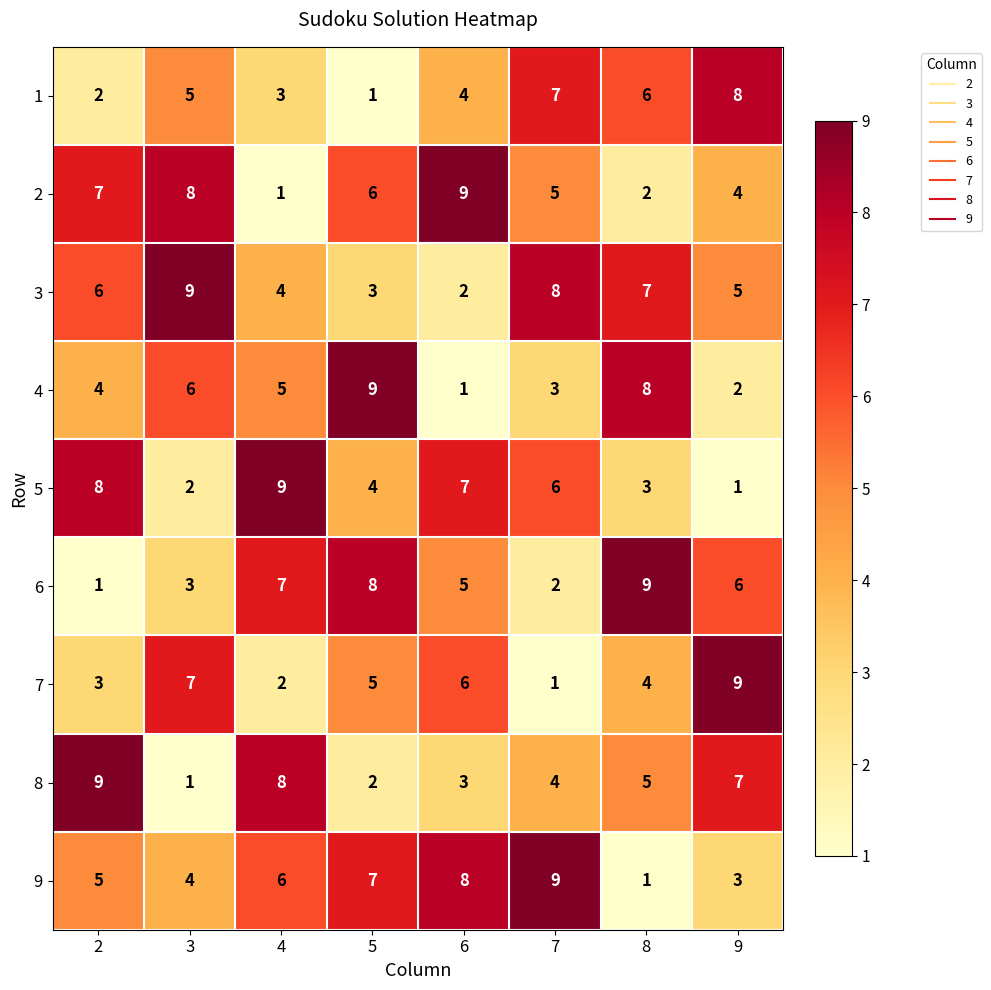

Where is 2 nearest to the value 5?

7